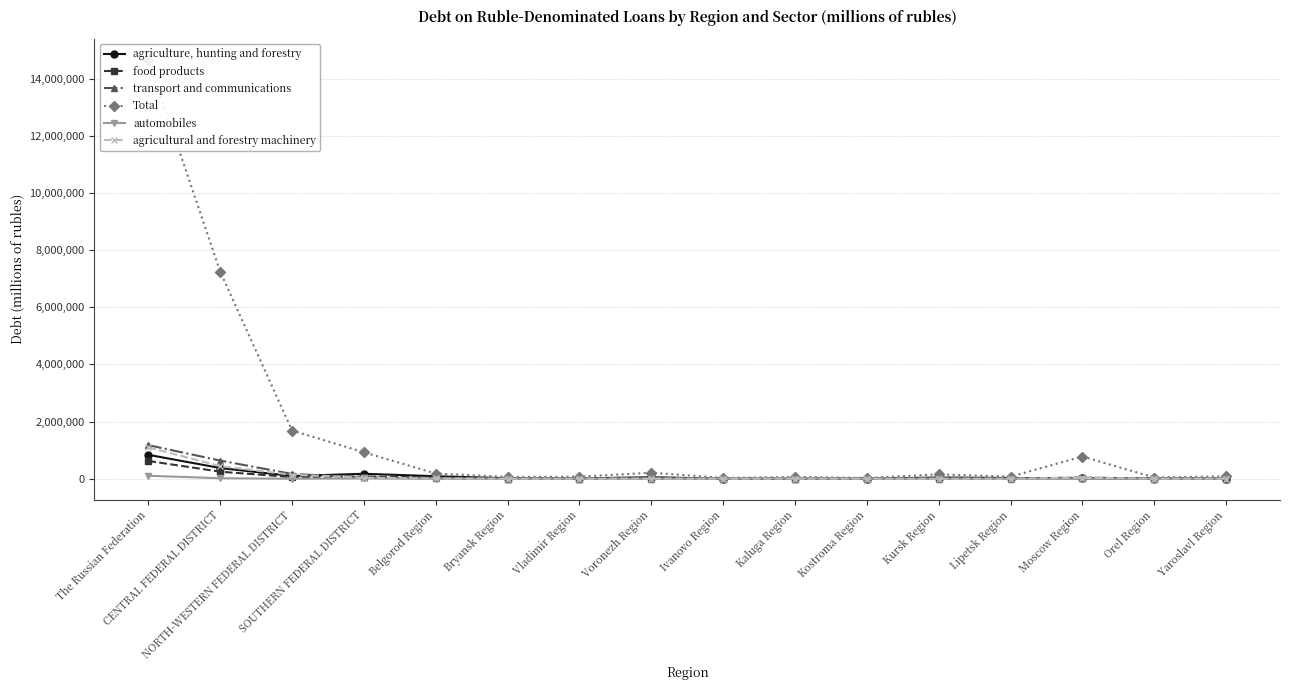

Does the chart have visible grid lines?

Yes